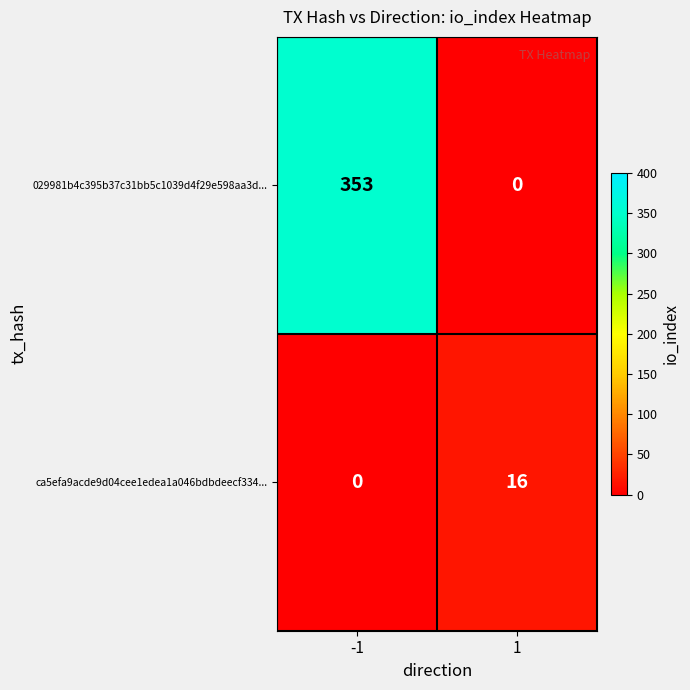

What value does the ca5efa9acde9d04cee1edea1a046bdbdeecf334... series have at 1, to the nearest 10?

20